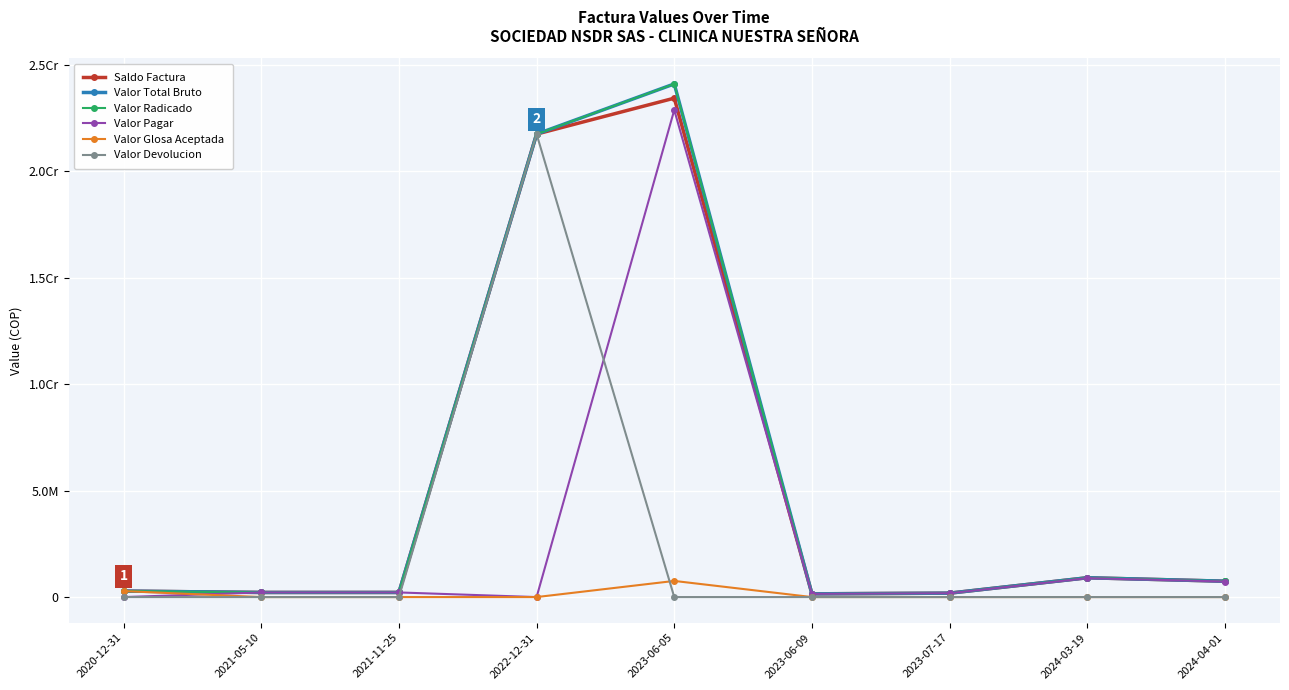

Is this an area chart (filled region under the line)?

No